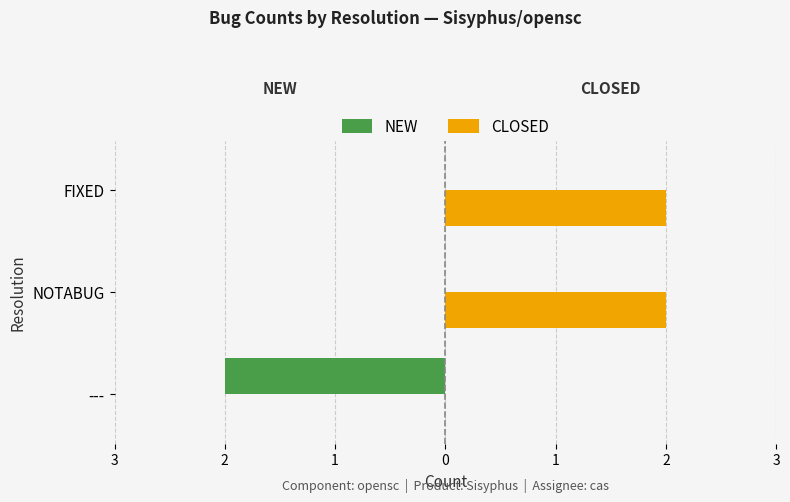

Reading left to right, extract all data points from this chart.

NEW: -2	0	0
CLOSED: 0	2	2